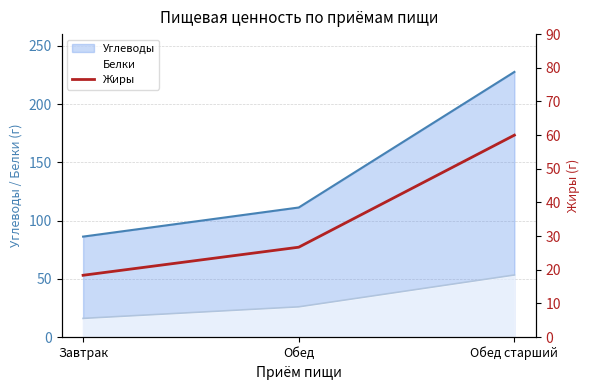

What is the average value?

35.0